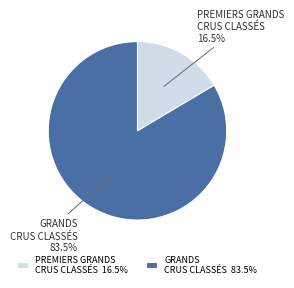

What is the largest slice in the pie chart?

GRANDS CRUS CLASSÉS